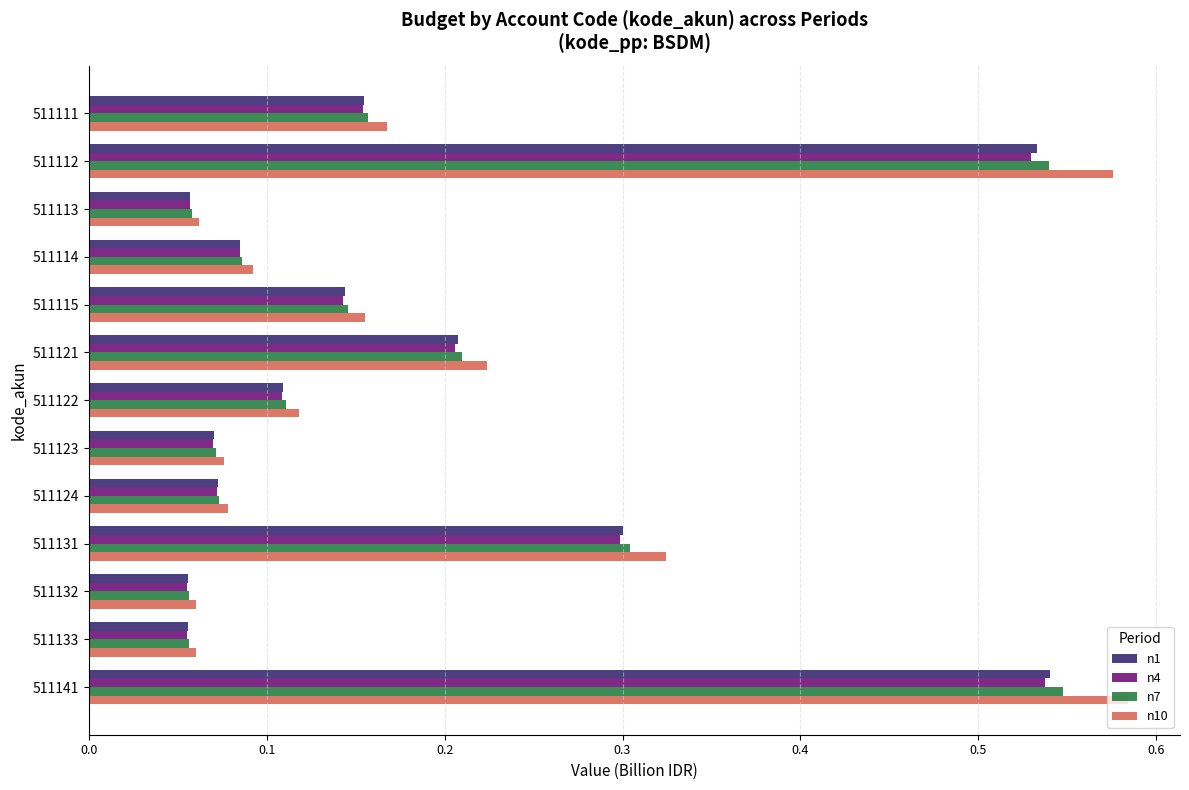

The n10 series shows 0.2 at 511121. True or false?

True